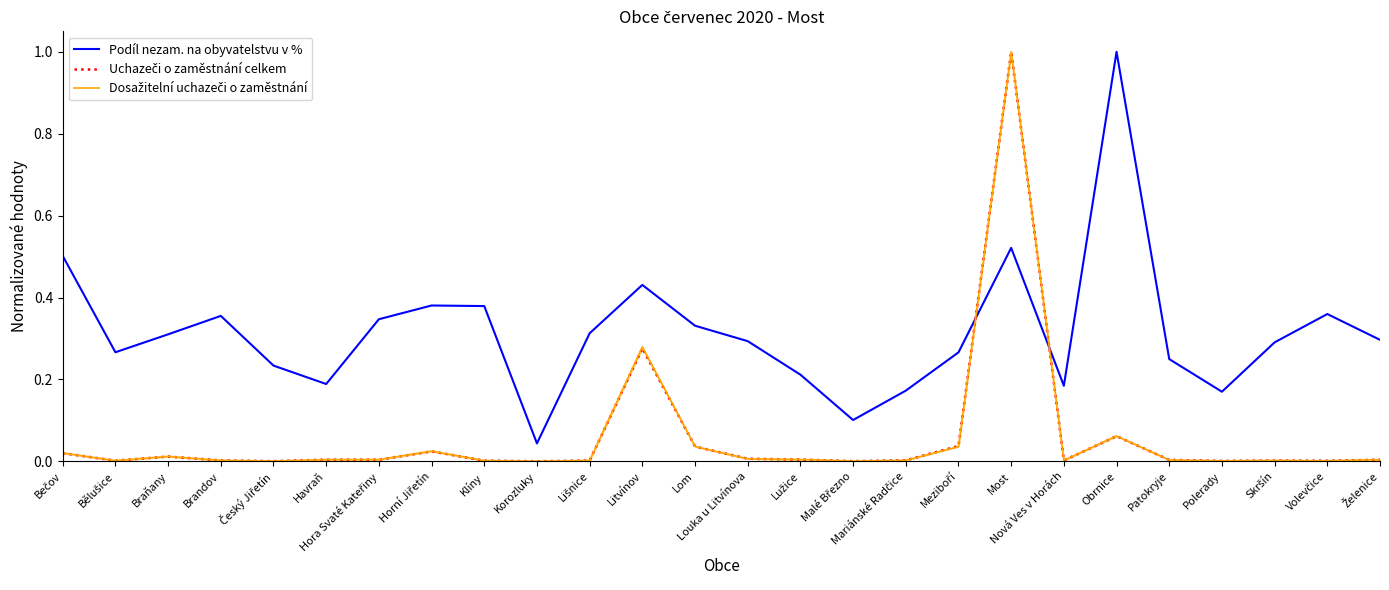

Where is the first local minimum for Podíl nezam. na obyvatelstvu v %?

Bělušice